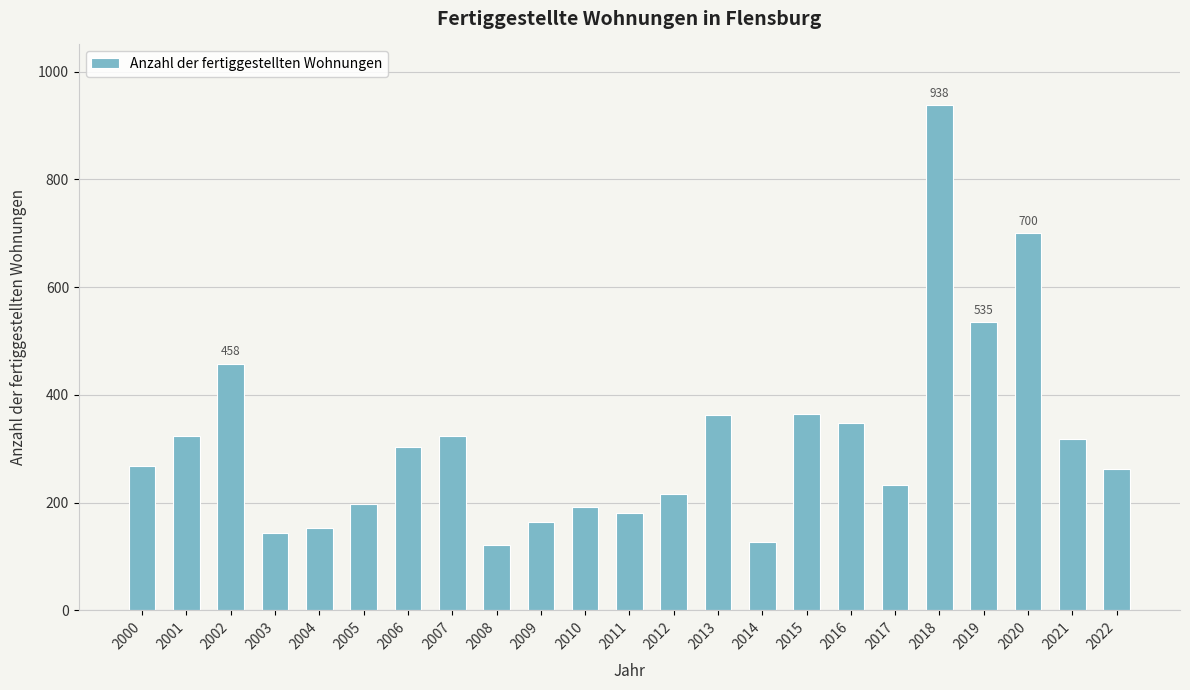

What is the sum of the values at 2021 and 2002?

777